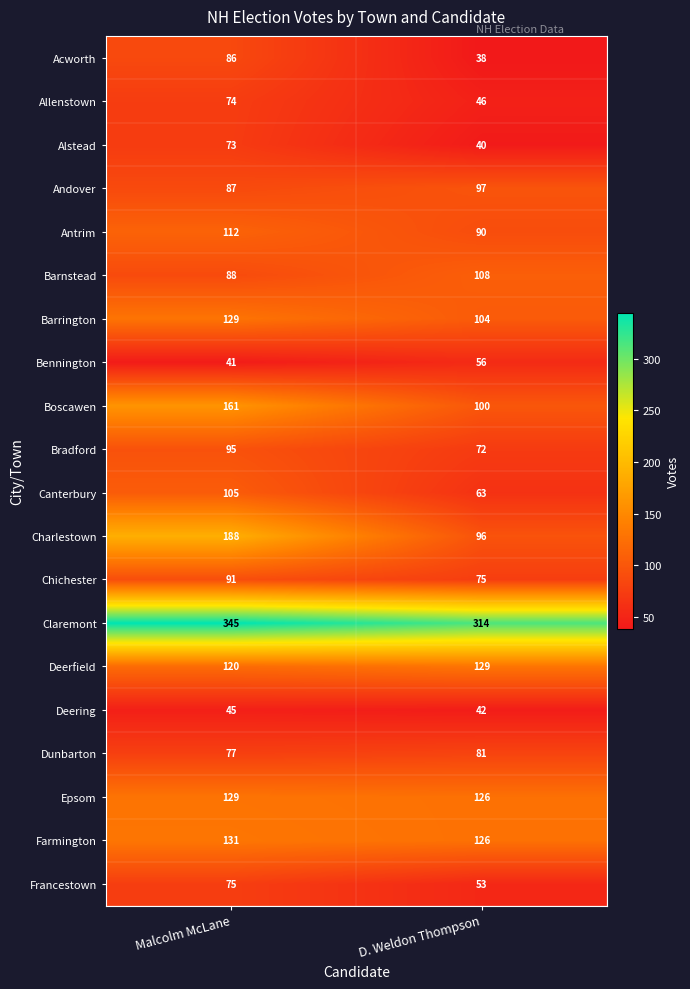

How many series are shown in this chart?

20